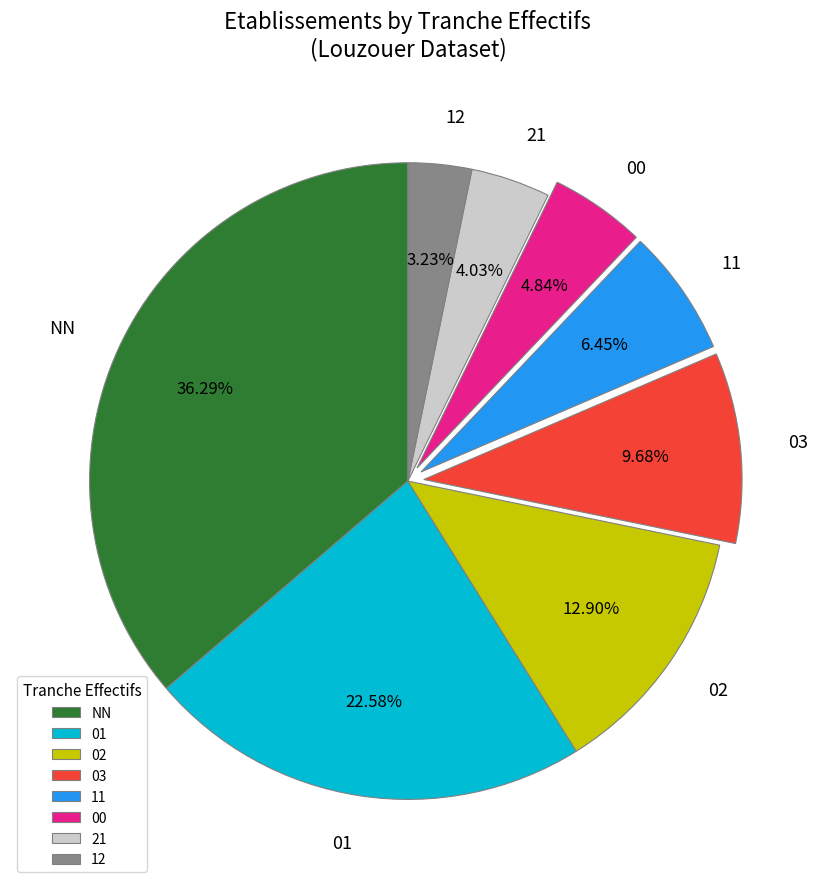

To the nearest percent, what is the difference between the largest and smallest slice percentages?

33%